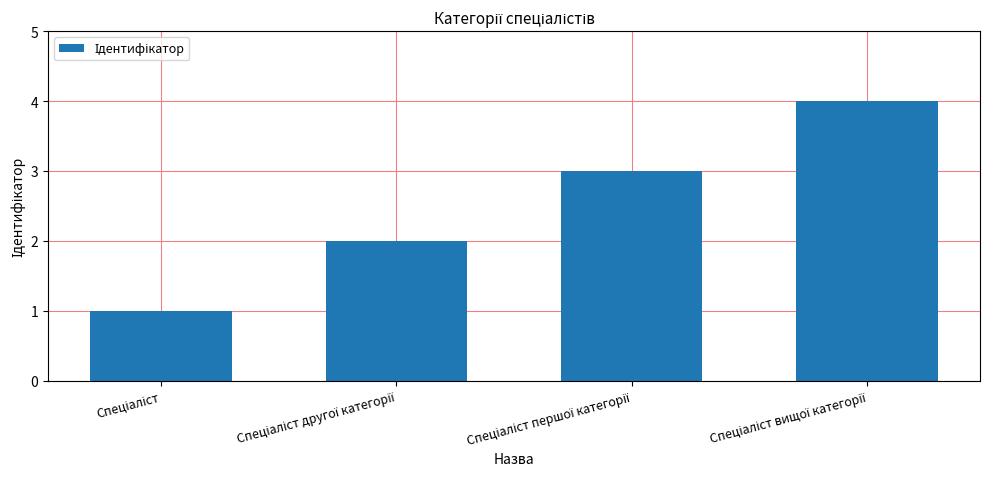

How many values are below 3?

2